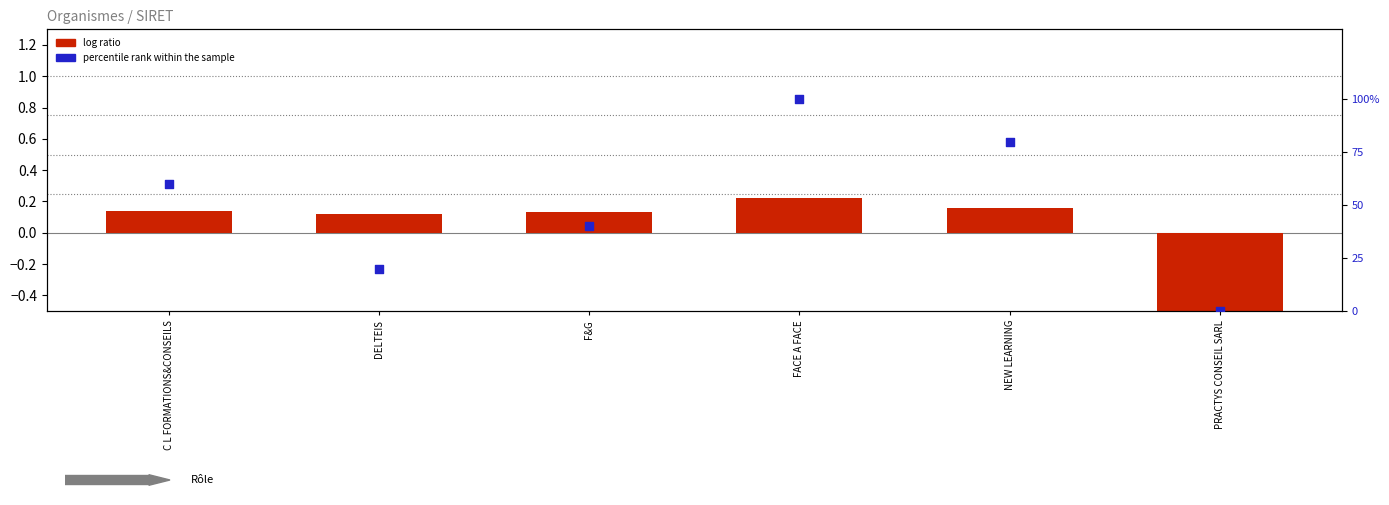

Which series has the widest spread of Y values?

percentile rank within the sample